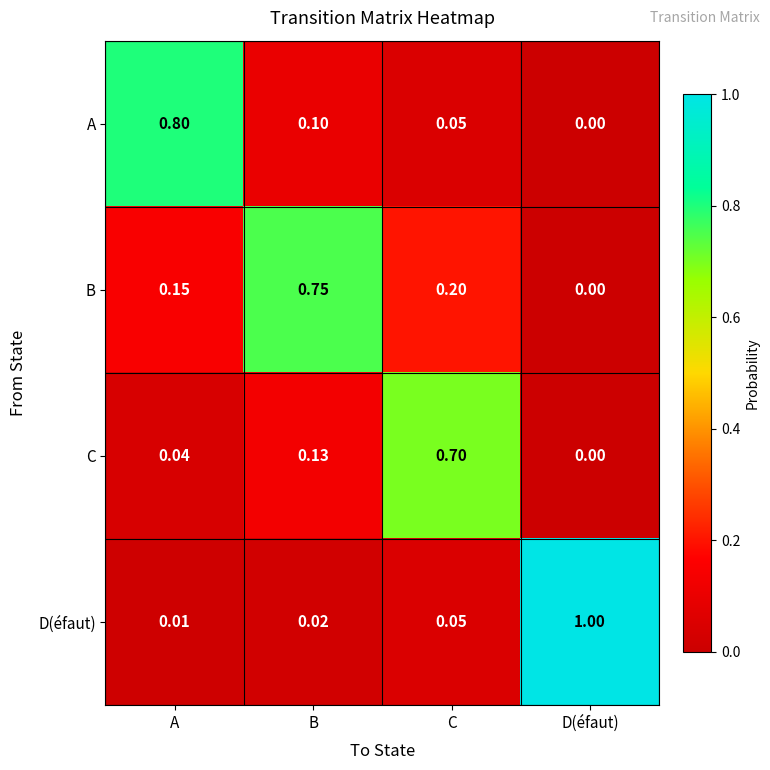

What is the difference between the highest and lowest values at D(éfaut)?

1.0